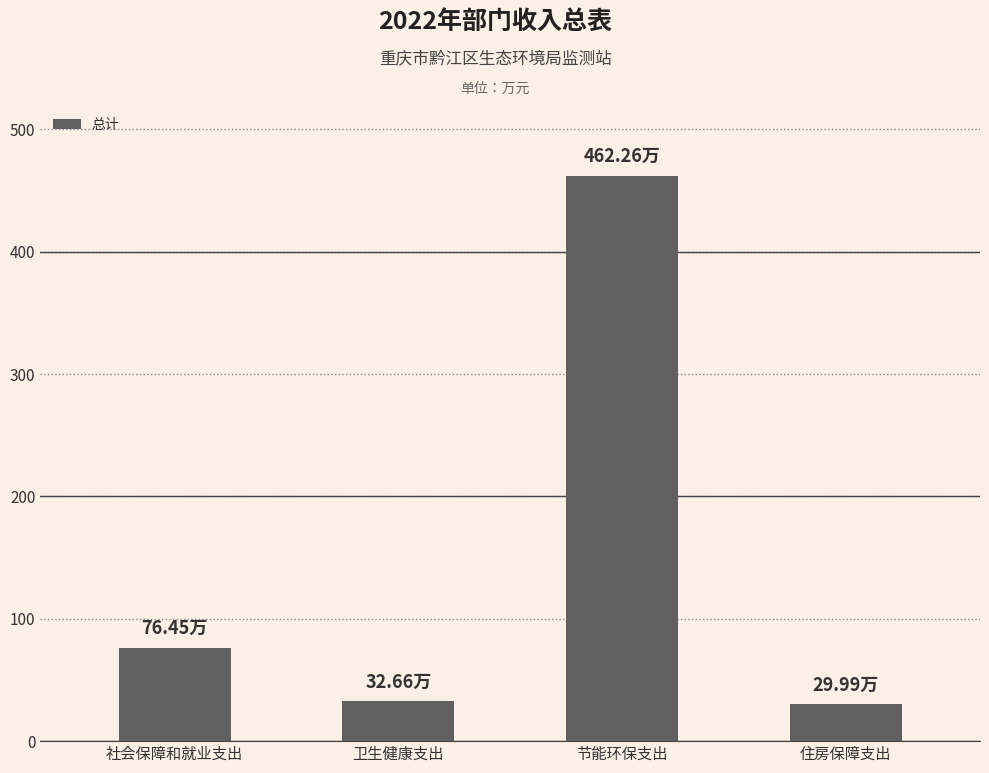

Which label corresponds to the largest value in the chart?

节能环保支出